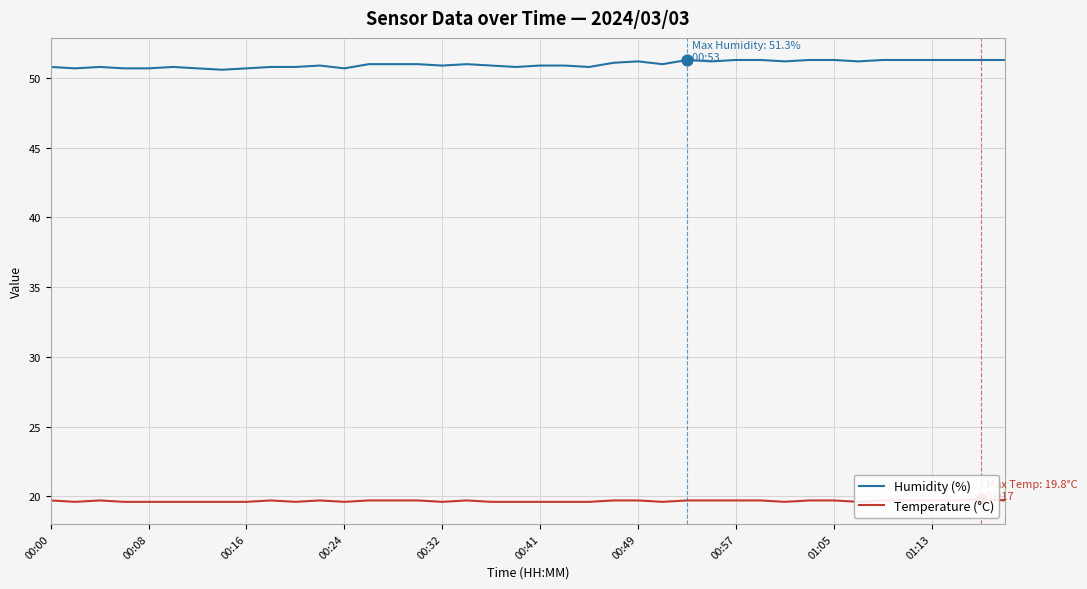

Which series contains the highest Y value?

Humidity (%)